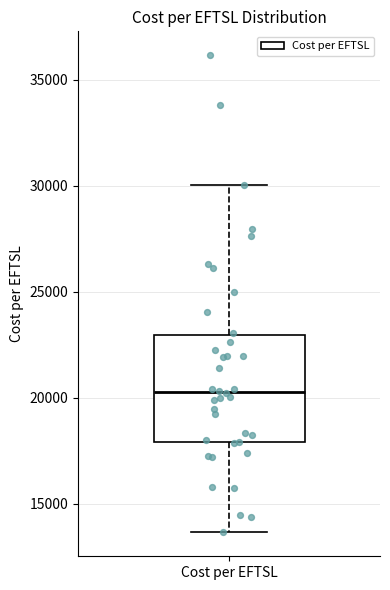

Where does the upper whisker of the box for Cost per EFTSL end on the y-axis? The values are not printed on the chart, so give them approximately, as read against the axis.

30000